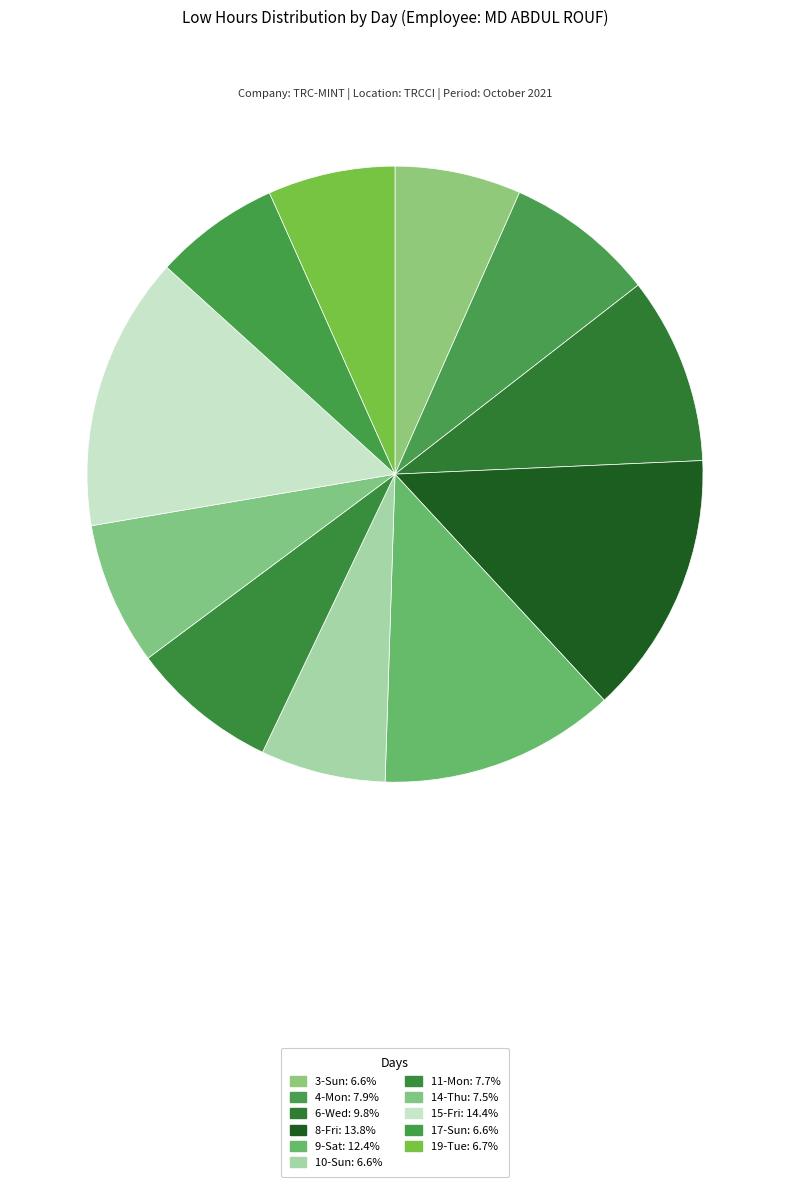

Between 6-Wed and 15-Fri, which is larger?

15-Fri